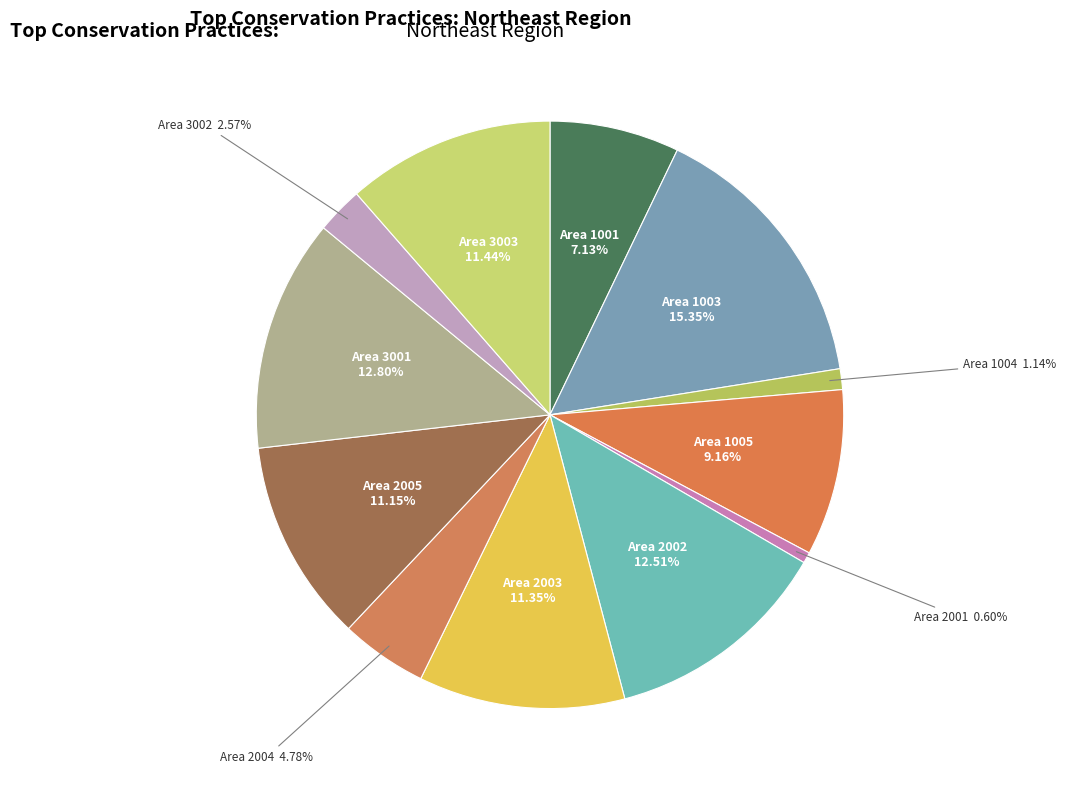

To the nearest percent, what is the average slice percentage?

8%